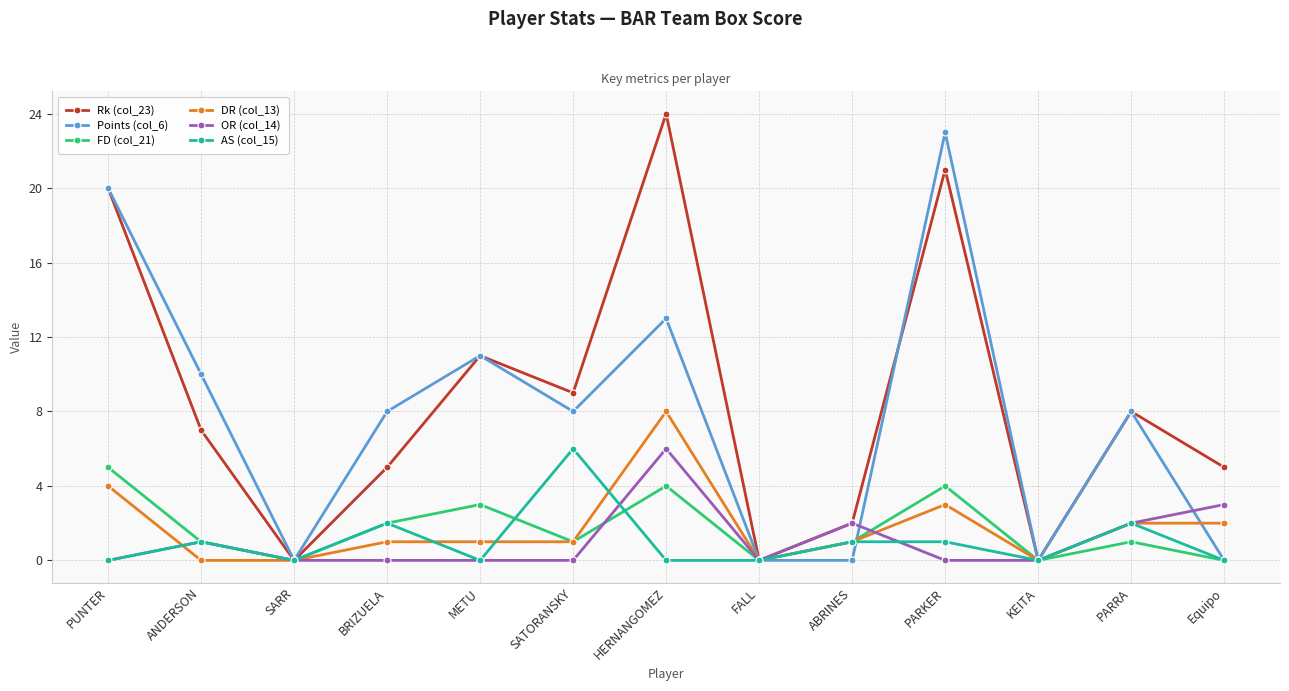

Reading left to right, extract all data points from this chart.

Rk (col_23): 20	7	0	5	11	9	24	0	2	21	0	8	5
Points (col_6): 20	10	0	8	11	8	13	0	0	23	0	8	0
FD (col_21): 5	1	0	2	3	1	4	0	1	4	0	1	0
DR (col_13): 4	0	0	1	1	1	8	0	1	3	0	2	2
OR (col_14): 0	1	0	0	0	0	6	0	2	0	0	2	3
AS (col_15): 0	1	0	2	0	6	0	0	1	1	0	2	0